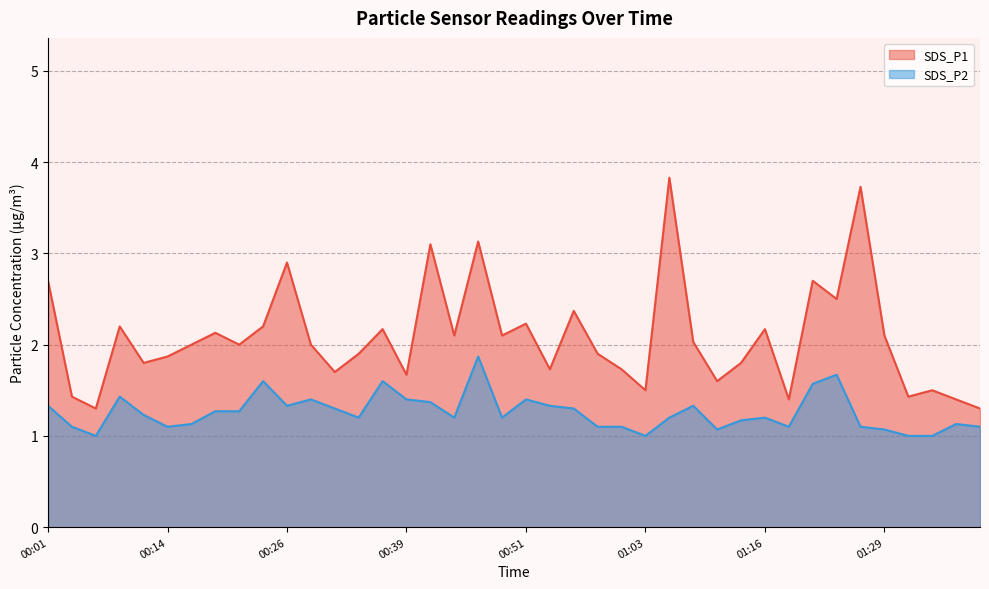

What is the difference between the highest and lowest values at 00:34?

0.7